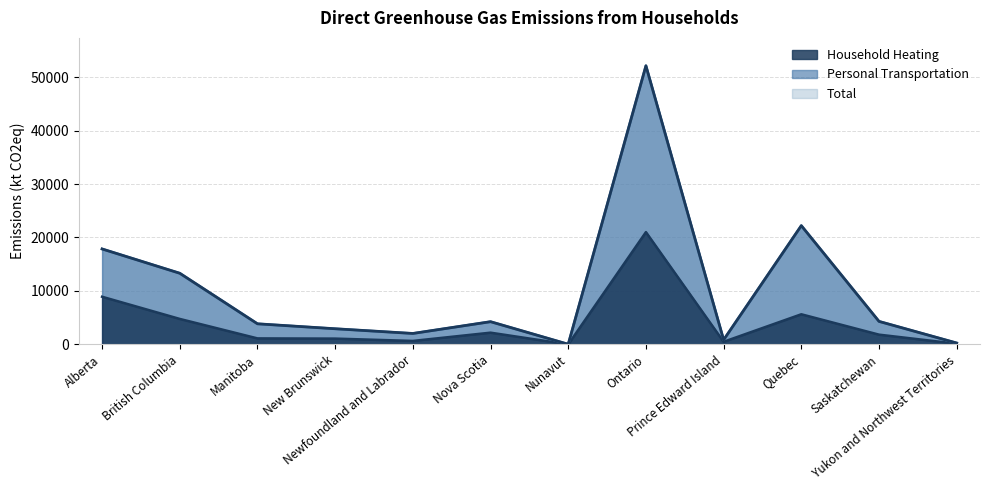

What is the average value of the Personal Transportation series?

10330.8